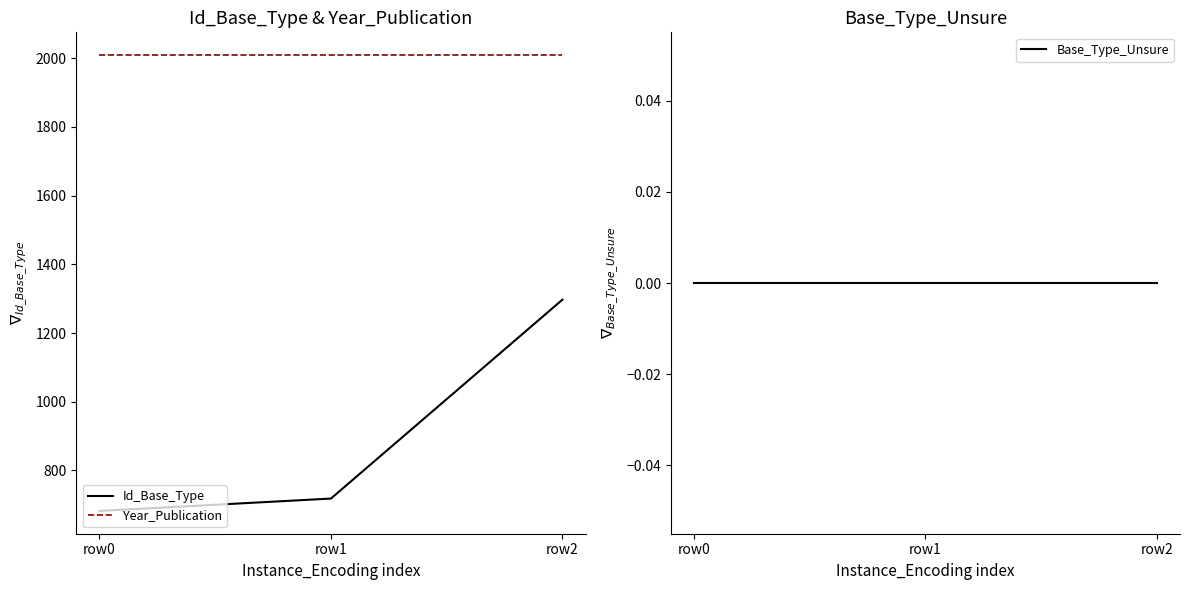

Which label corresponds to the smallest value in the chart?

row0